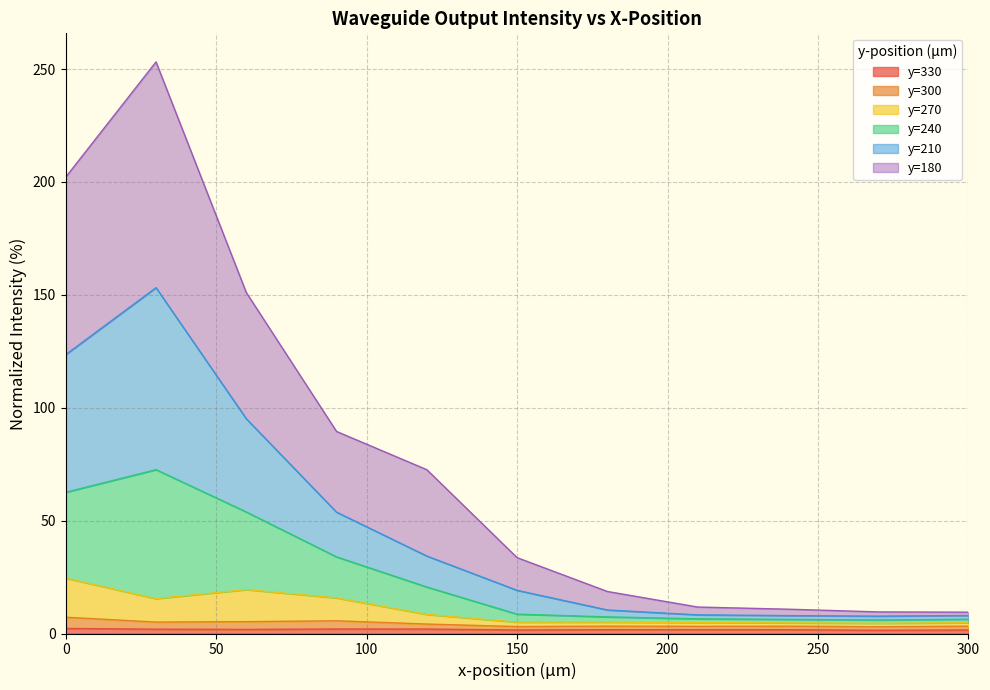

Does the chart display data point markers on the line(s)?

No